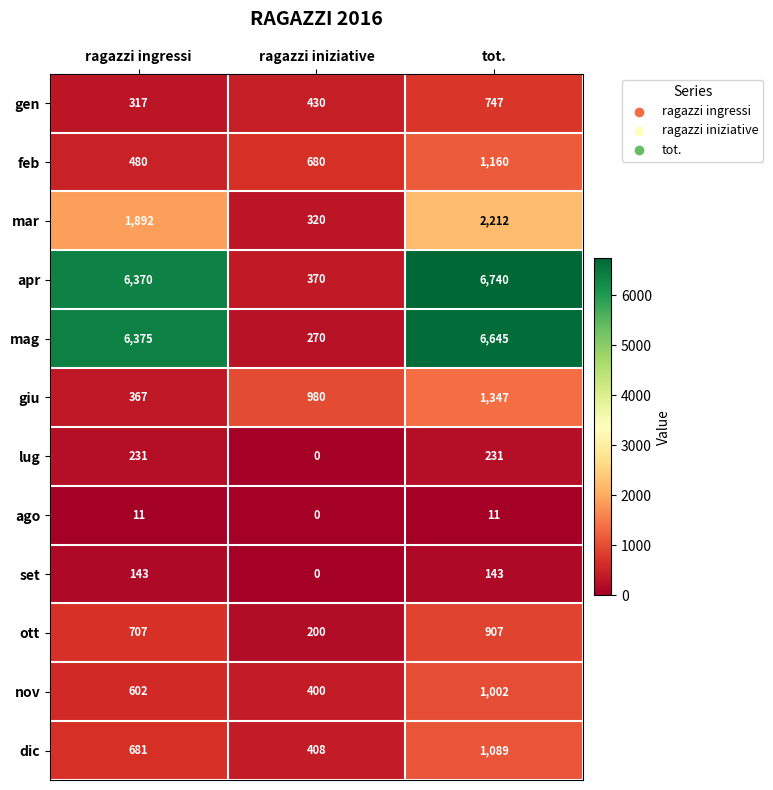

Rank the series at ragazzi ingressi from highest to lowest value.

mag, apr, mar, ott, dic, nov, feb, giu, gen, lug, set, ago